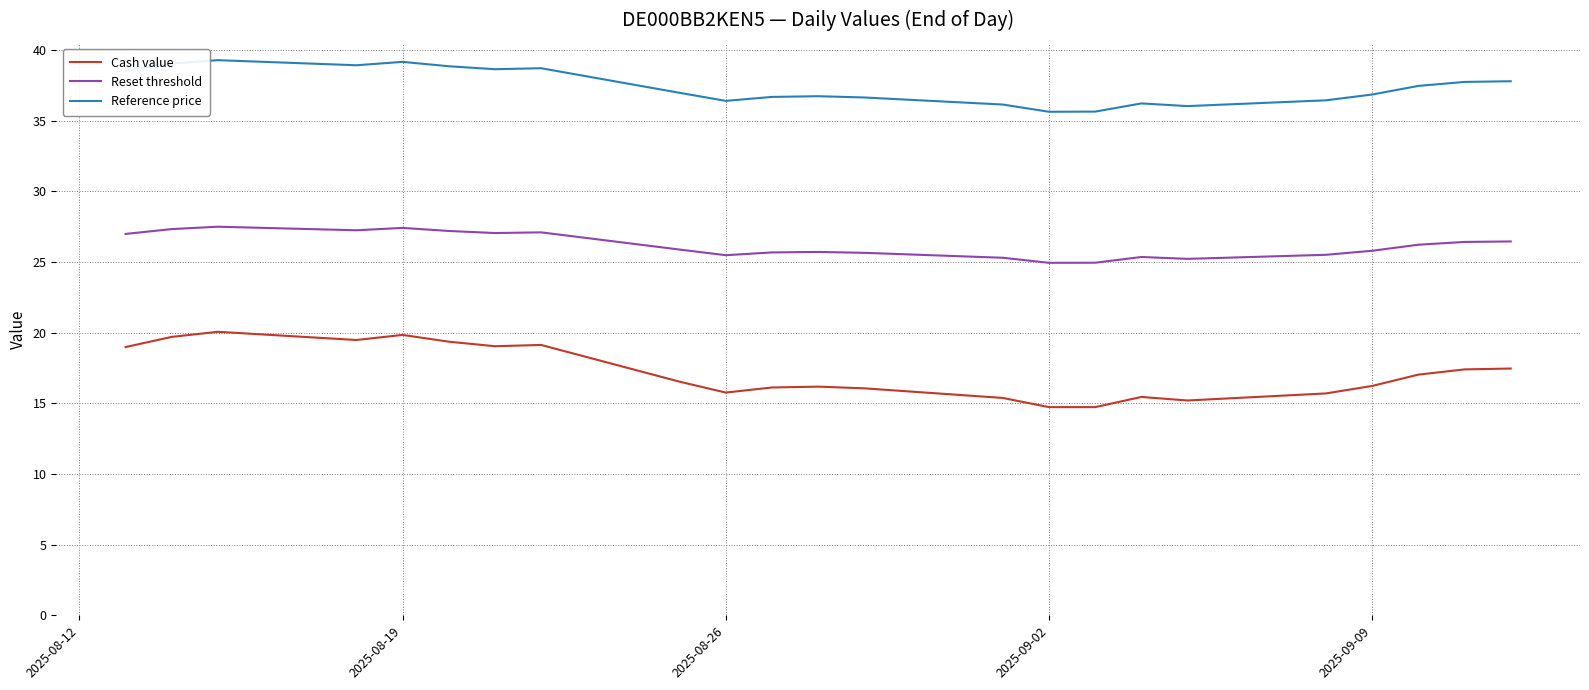

List the series in order of their peak value, highest first.

Reference price, Reset threshold, Cash value